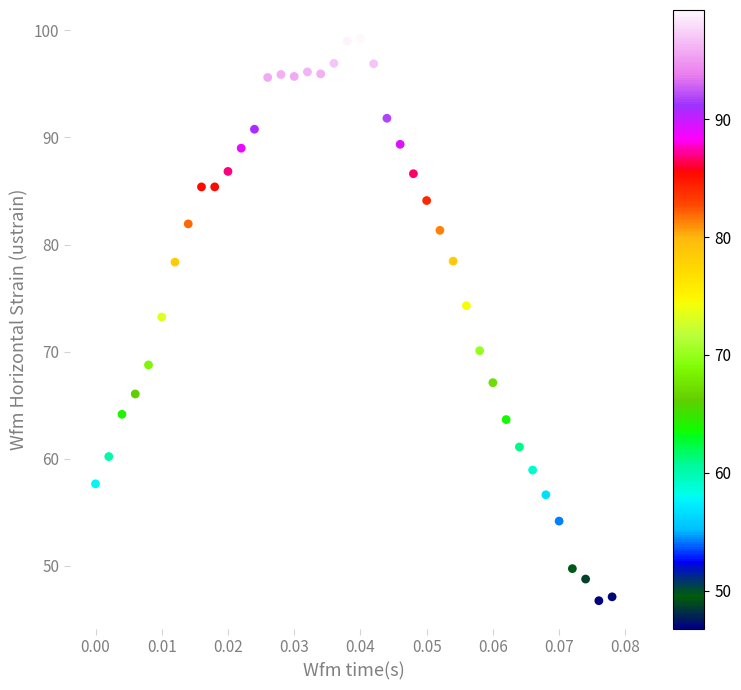

What is the range of Y values (max minus min)?

52.5